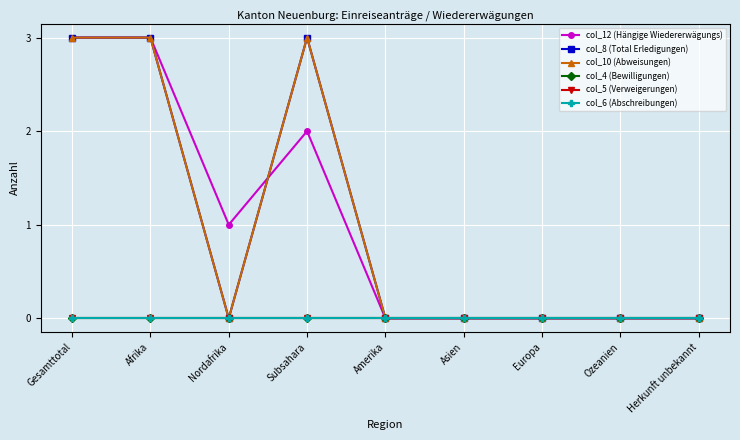

Is this an area chart (filled region under the line)?

No